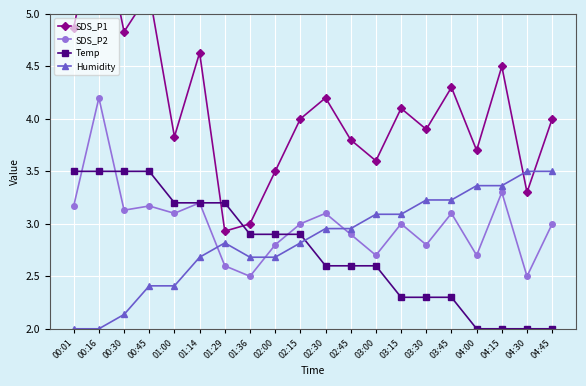

Between which two adjacent categories do Humidity and SDS_P2 first intersect?

01:14 and 01:29